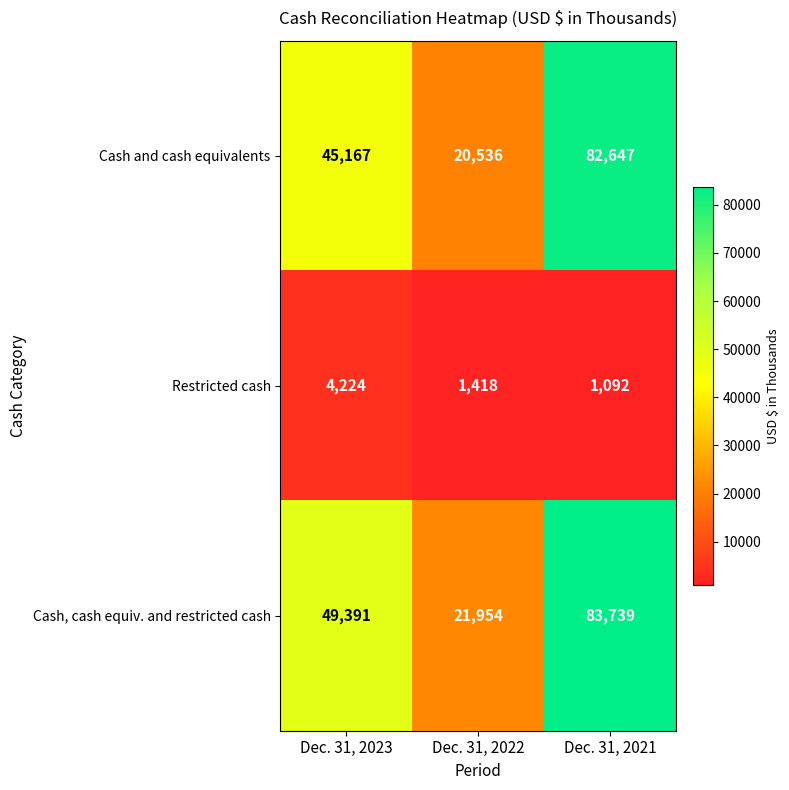

At which category does the chart reach its minimum across all series?

Dec. 31, 2021